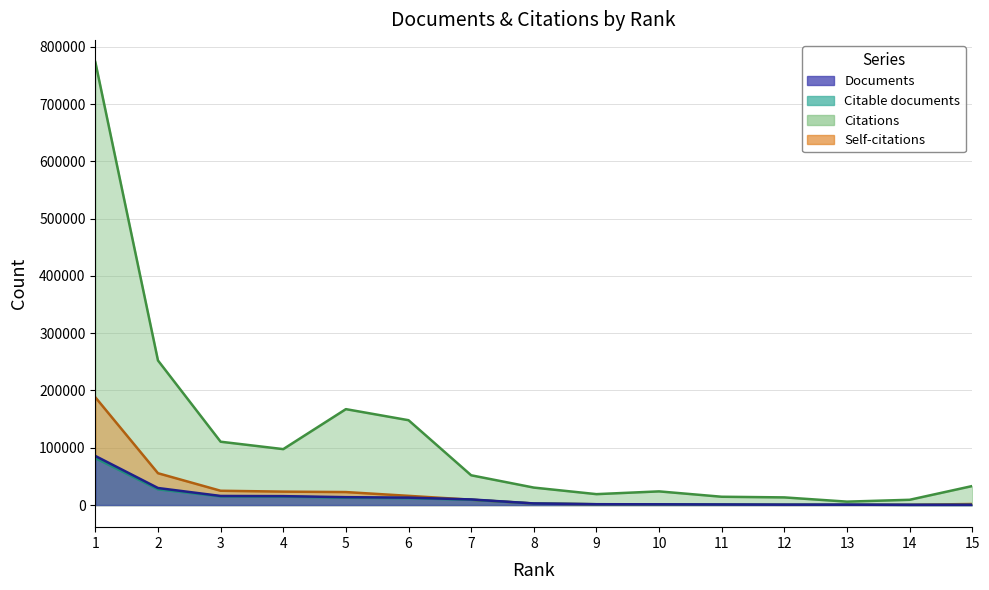

True or false: Documents and Citable documents cross at least once.

False